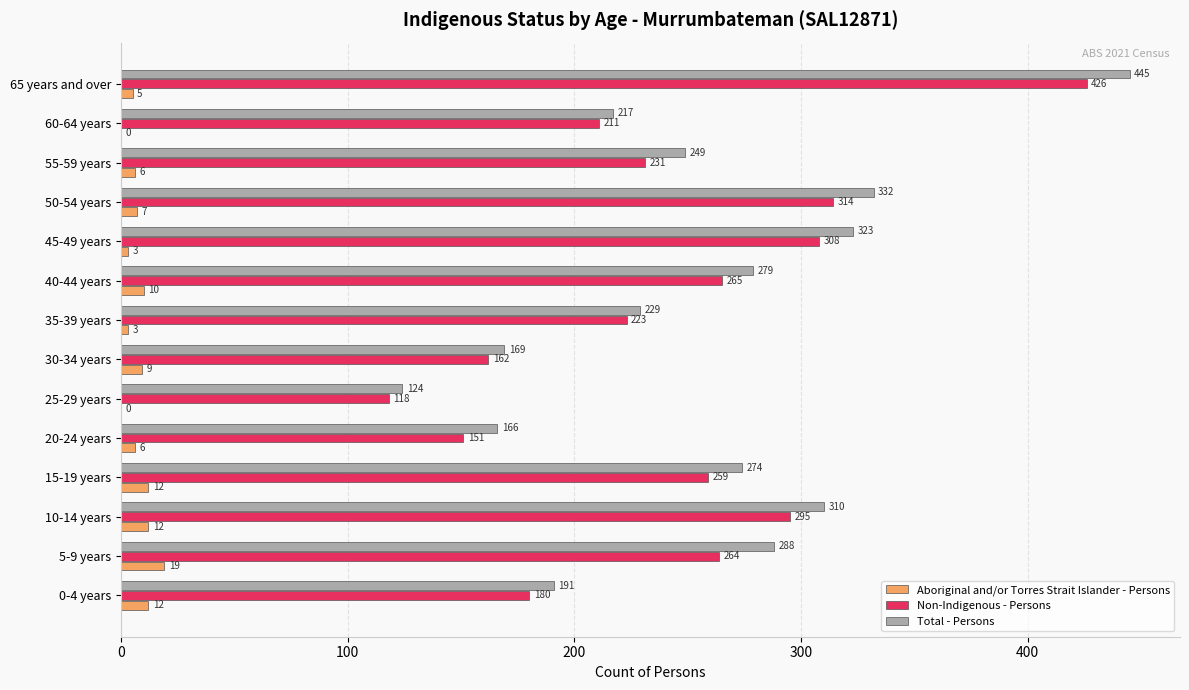

What is the sum of the Aboriginal and/or Torres Strait Islander - Persons values at 65 years and over and 45-49 years?

8